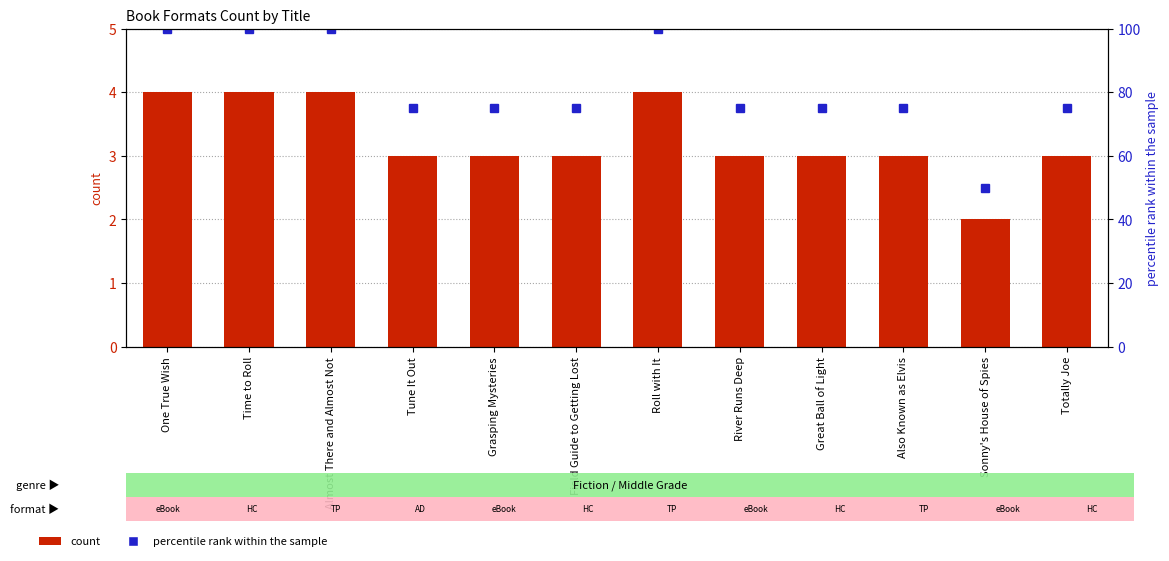

Rank the categories by percentile rank within the sample value from lowest to highest.

Sonny's House of Spies, Tune It Out, Grasping Mysteries, Field Guide to Getting Lost, River Runs Deep, Great Ball of Light, Also Known as Elvis, Totally Joe, One True Wish, Time to Roll, Almost There and Almost Not, Roll with It